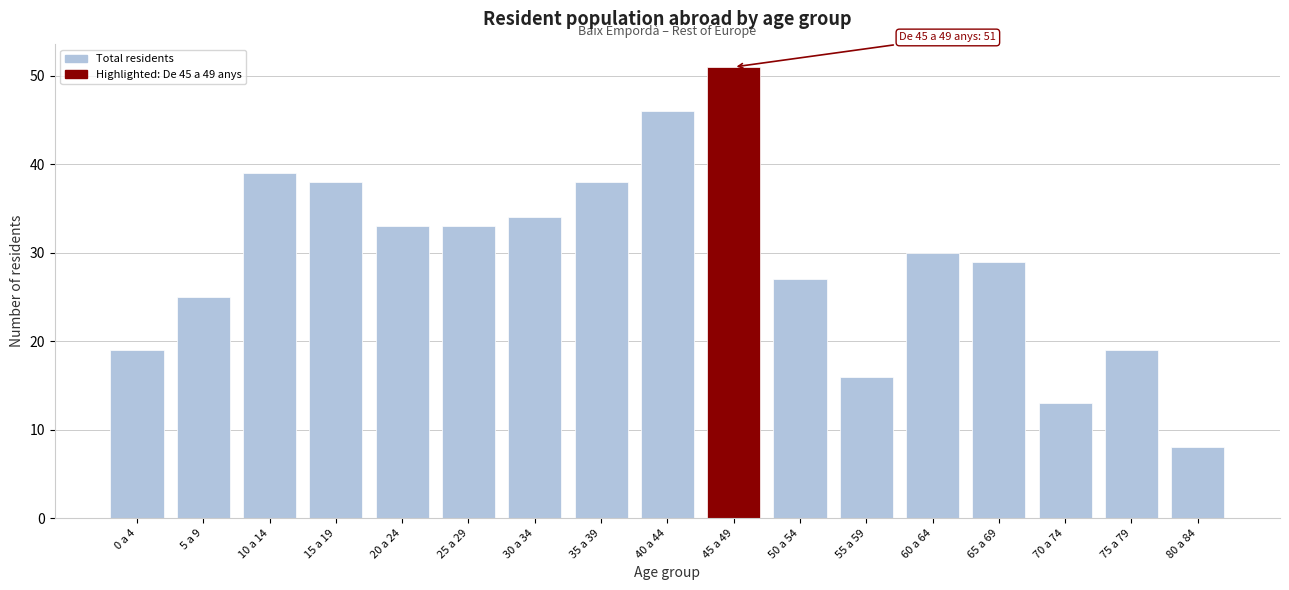

Reading right to left, list all the values displayed in this chart.

8	19	13	29	30	16	27	51	46	38	34	33	33	38	39	25	19